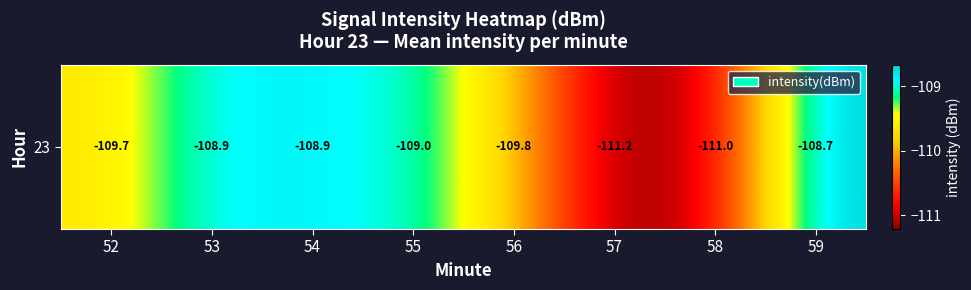

Reading left to right, transcribe all the data shown in this chart.

-109.7	-108.9	-108.9	-109.0	-109.8	-111.2	-111.0	-108.7